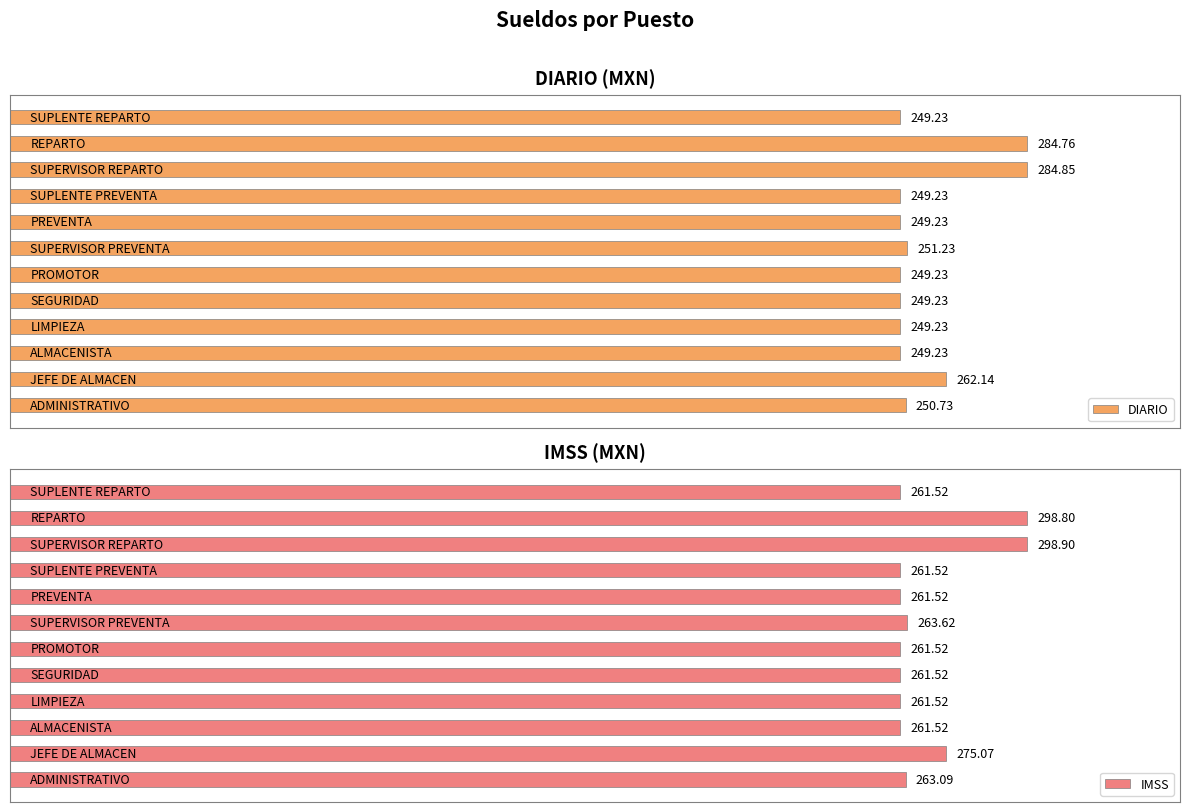

Read the DIARIO value at 7.

249.2